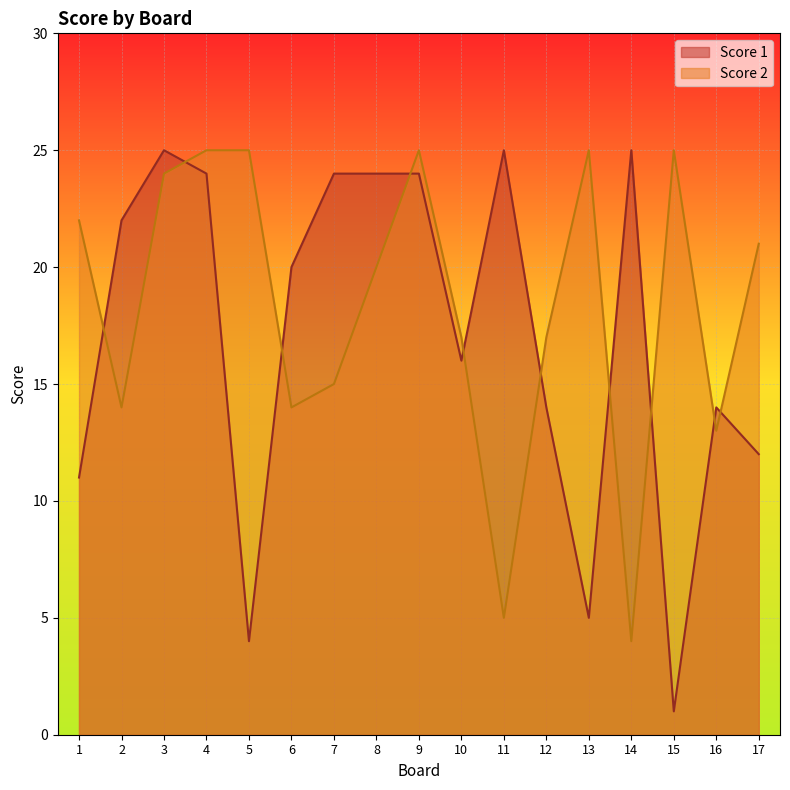

Count the number of data series in this chart.

2